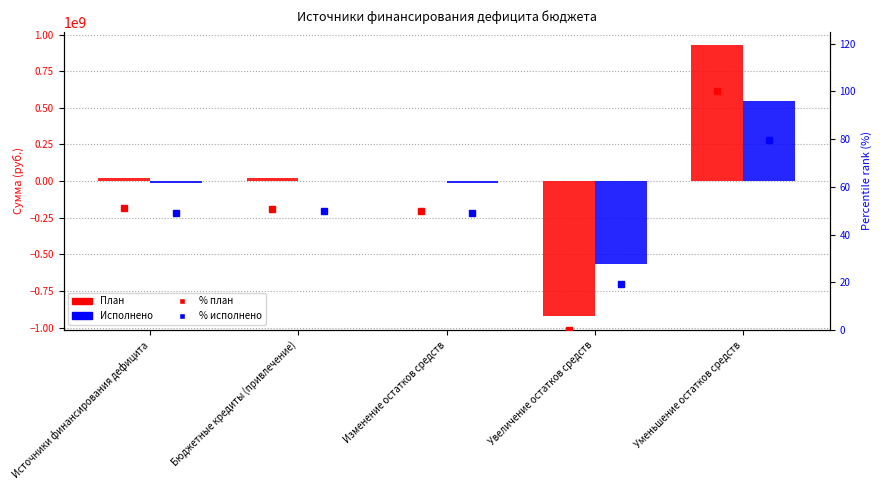

Reading left to right, list all the values displayed in this chart.

План: 20494753.1	18139766.0	2354987.1	-923811933.5	926166920.7
Исполнено: -14587363.8	0.0	-14587363.8	-563462494.2	548875130.4
% план: 51.0	50.9	50.1	0.0	100.0
% исполнено: 49.1	49.9	49.1	19.5	79.6